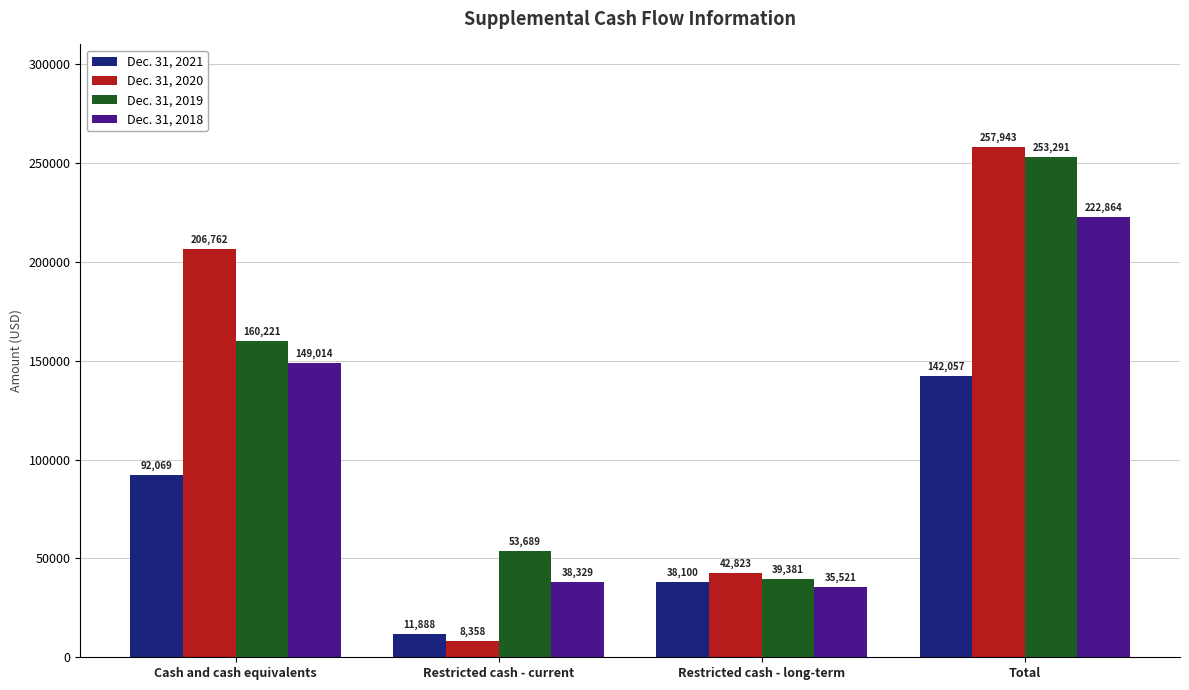

What is the minimum value shown in the chart?

8358